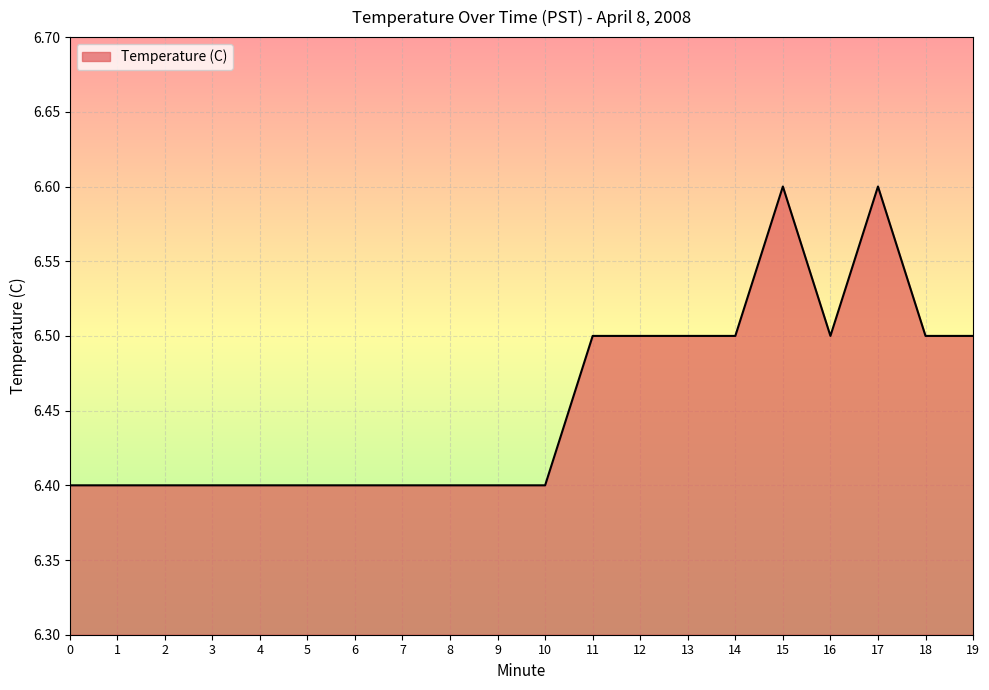

Is it true that the value at 15 is 6.6?

True